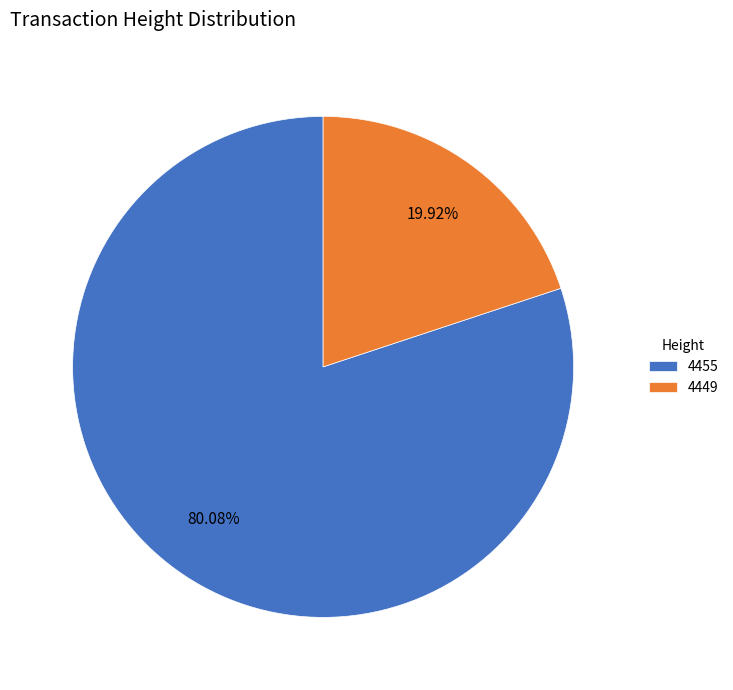

To the nearest percent, what is the average slice percentage?

50%